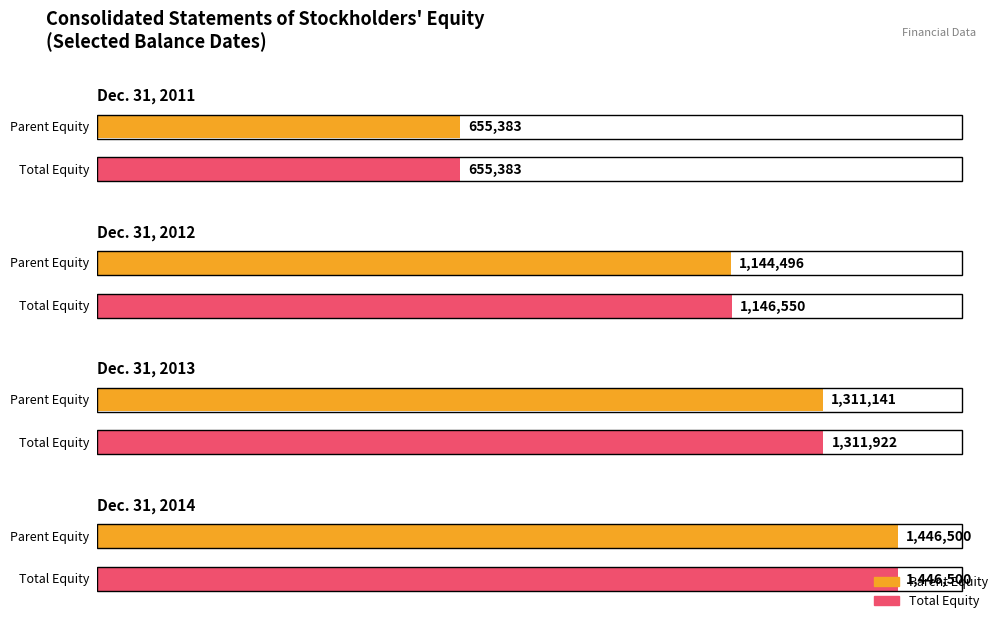

Count the values in the range 1146550 to 1446500.

3